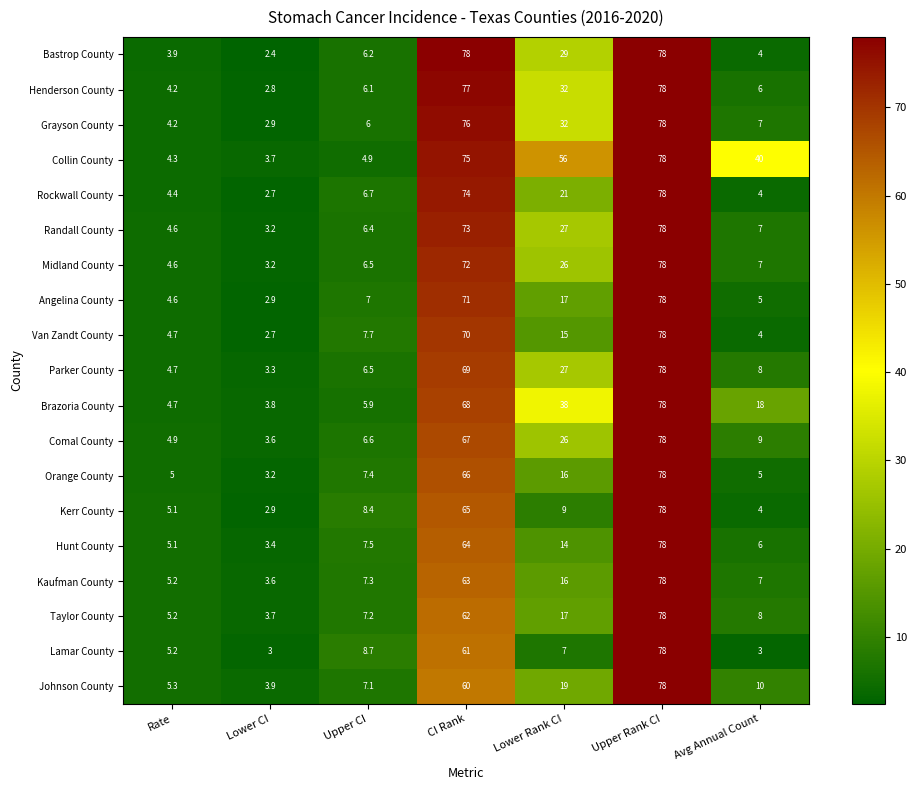

What is the difference between the highest and lowest values at Lower CI?

1.5